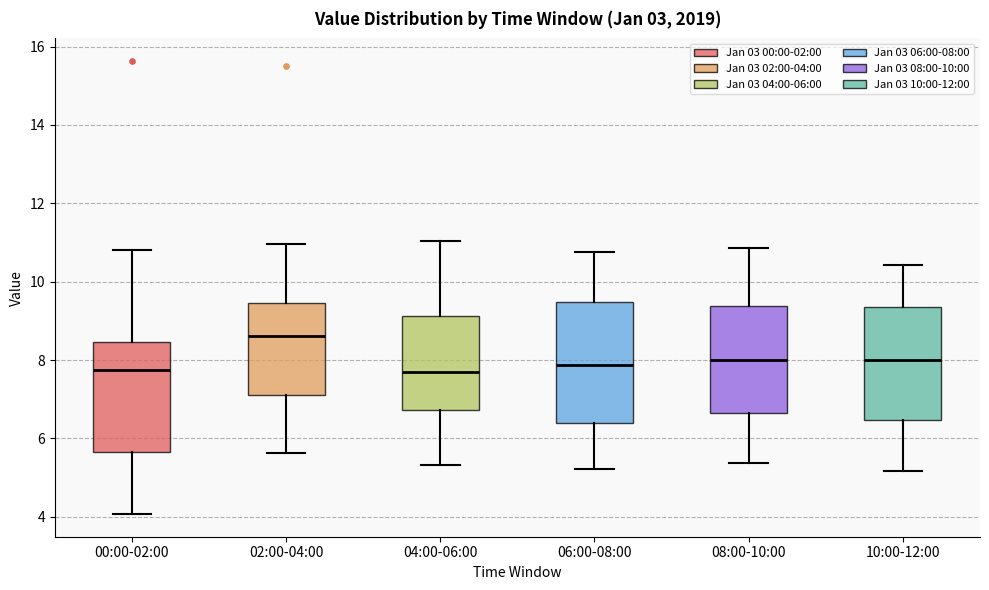

Where is the upper edge of the box for 08:00-10:00 on the y-axis? The values are not printed on the chart, so give them approximately, as read against the axis.

9.4